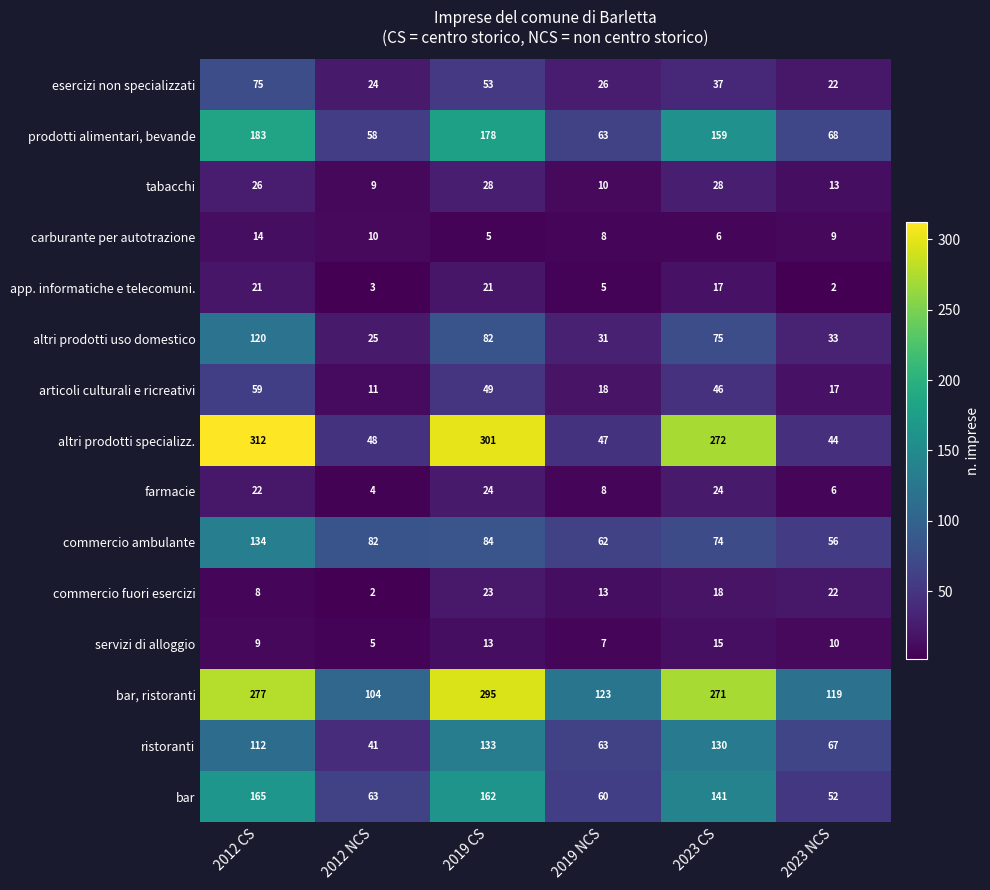

Where is altri prodotti specializz. nearest to the value 178?

2023 CS